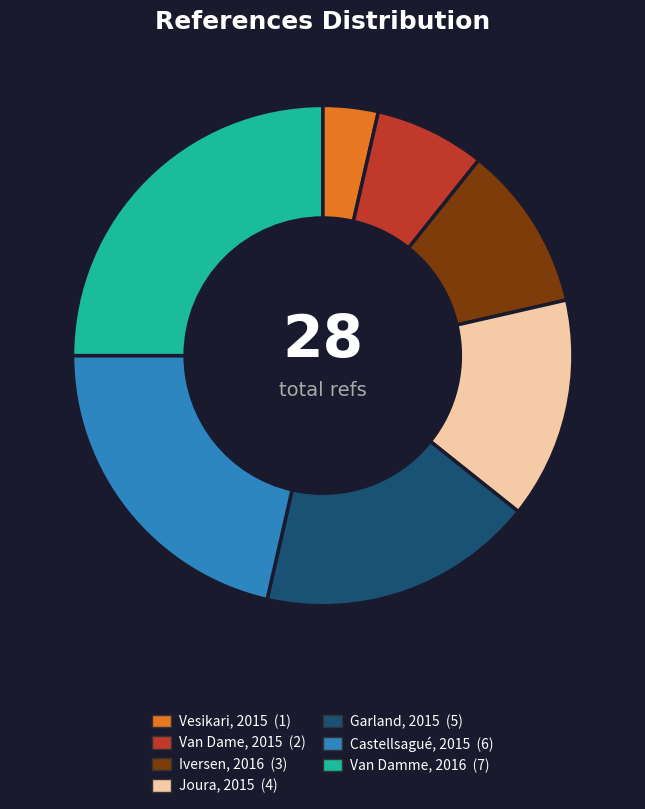

Rank the categories by value from highest to lowest.

Van Damme, 2016, Castellsagué, 2015, Garland, 2015, Joura, 2015, Iversen, 2016, Van Dame, 2015, Vesikari, 2015